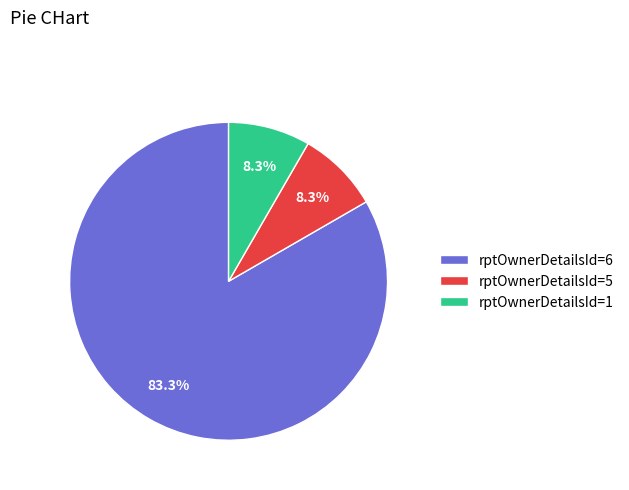

What percentage is NOT represented by rptOwnerDetailsId=1?

91.7%